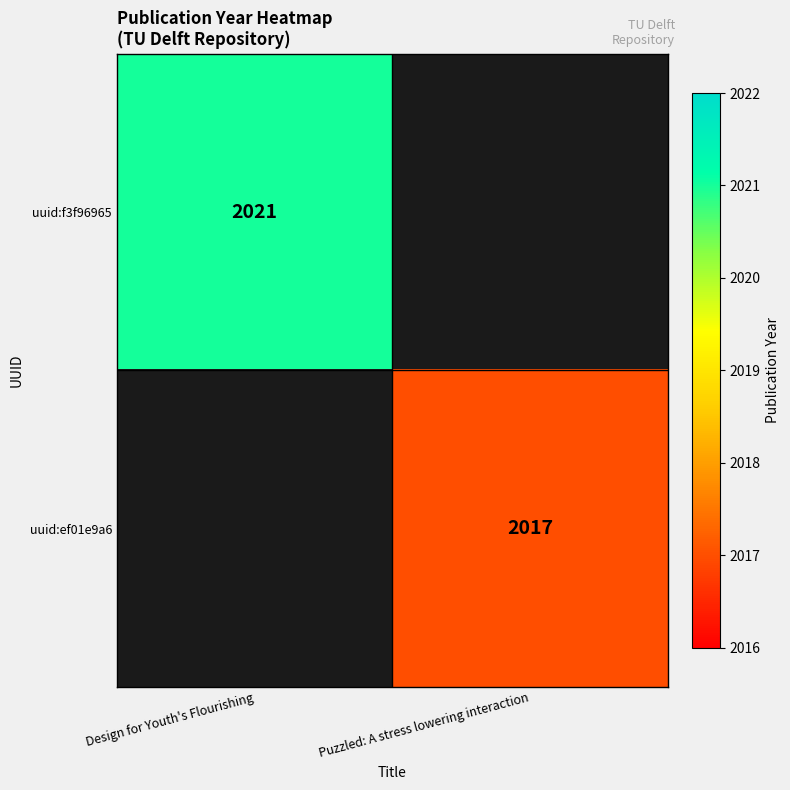

How many series are shown in this chart?

2